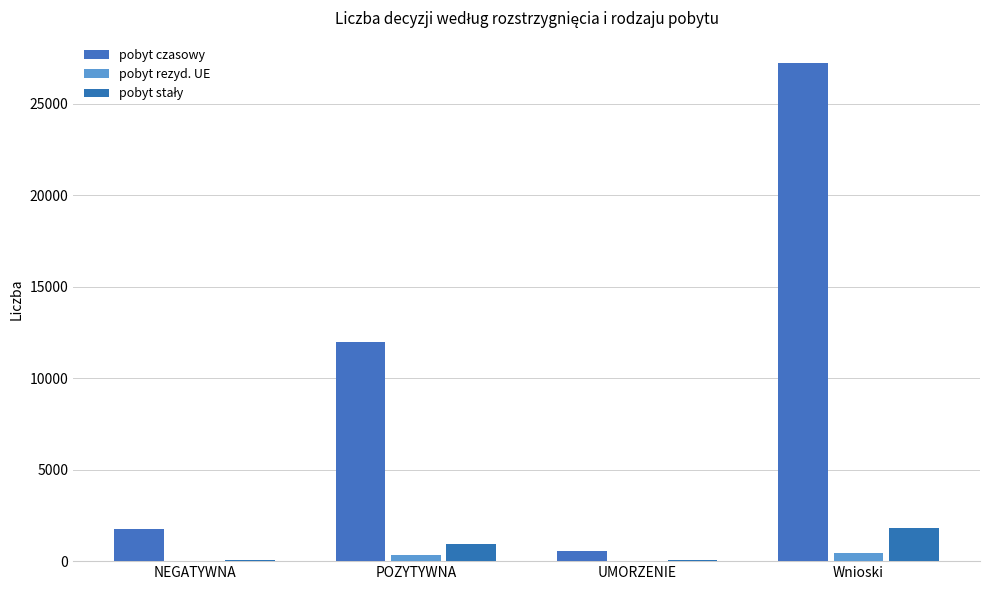

How many distinct data groups are displayed?

3